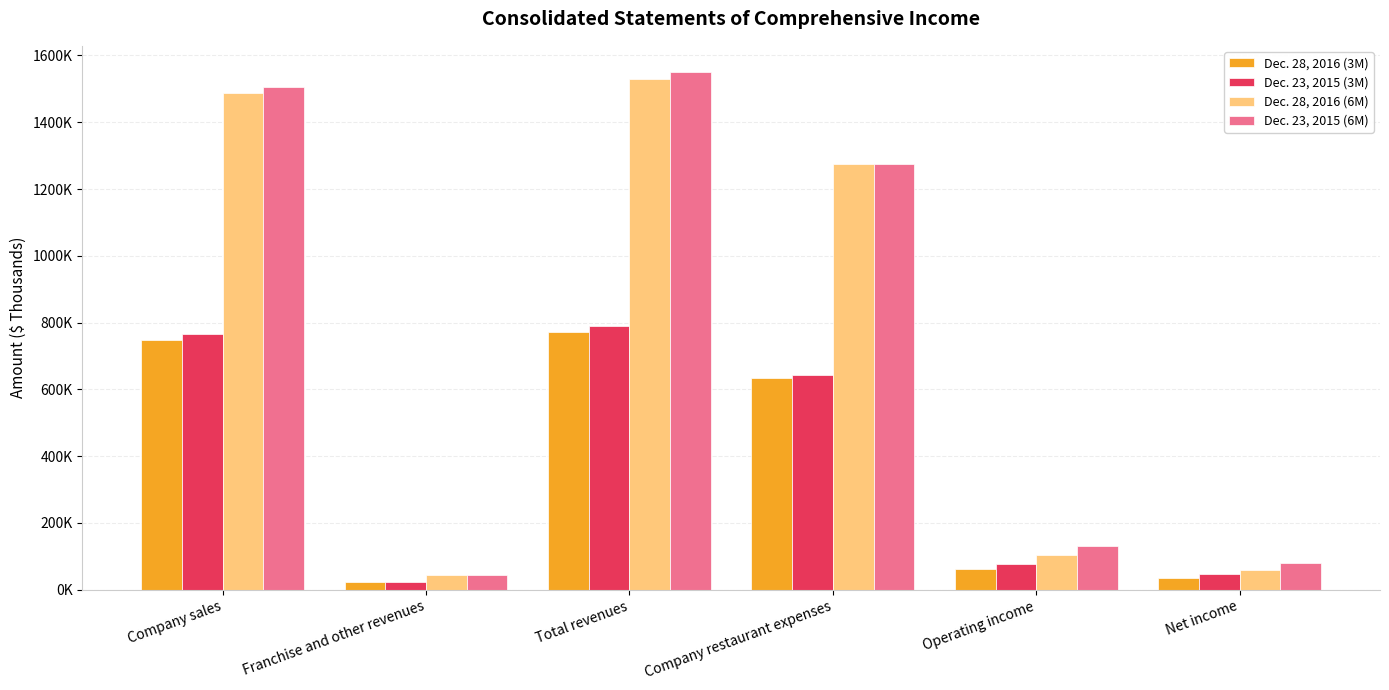

What is the sum of all Dec. 23, 2015 (6M) values?

4589513